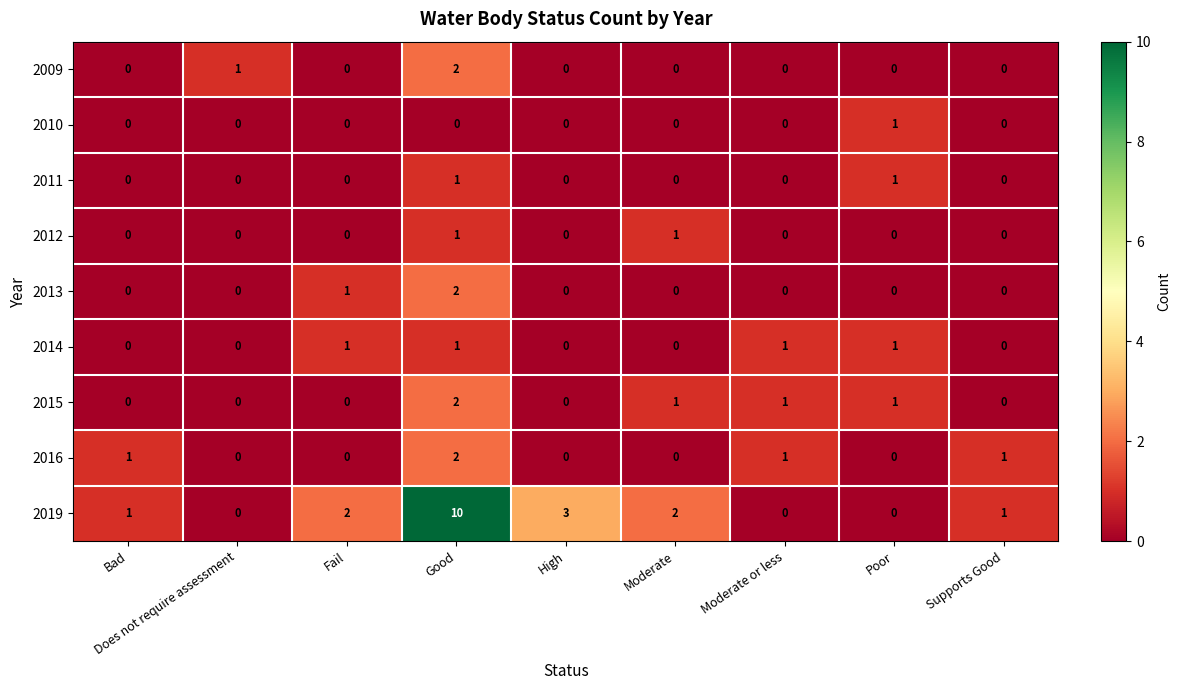

What is the total value across all series at High?

3